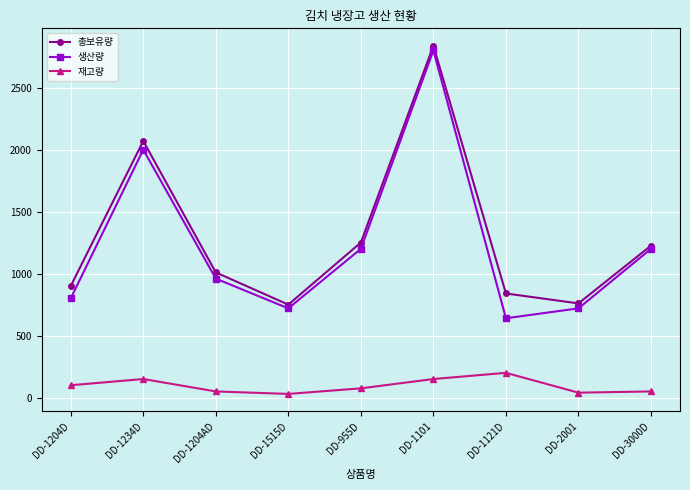

What is the difference between the highest and lowest values at DD-1121D?

640